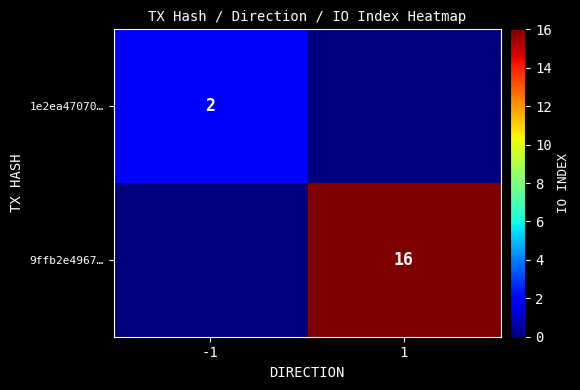

The value of 9ffb2e4967… at 1 is 5. True or false?

False